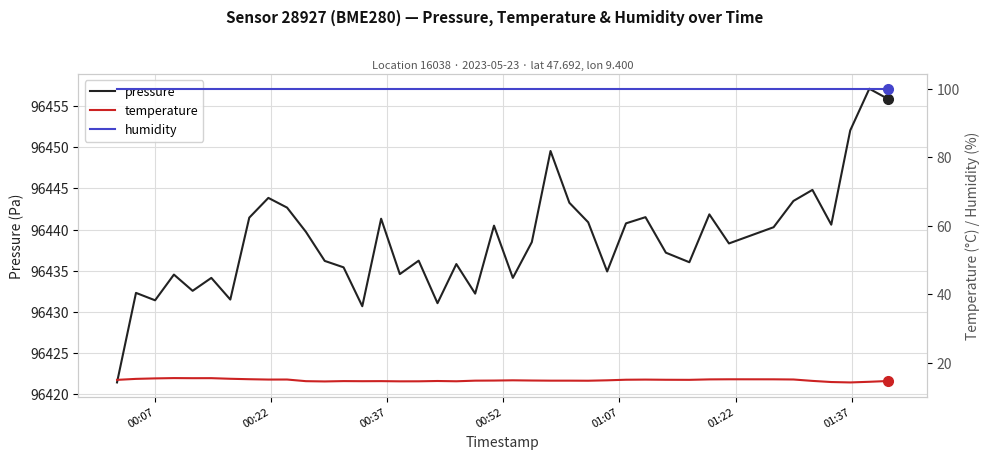

What is the lowest value of the pressure series?

96421.4